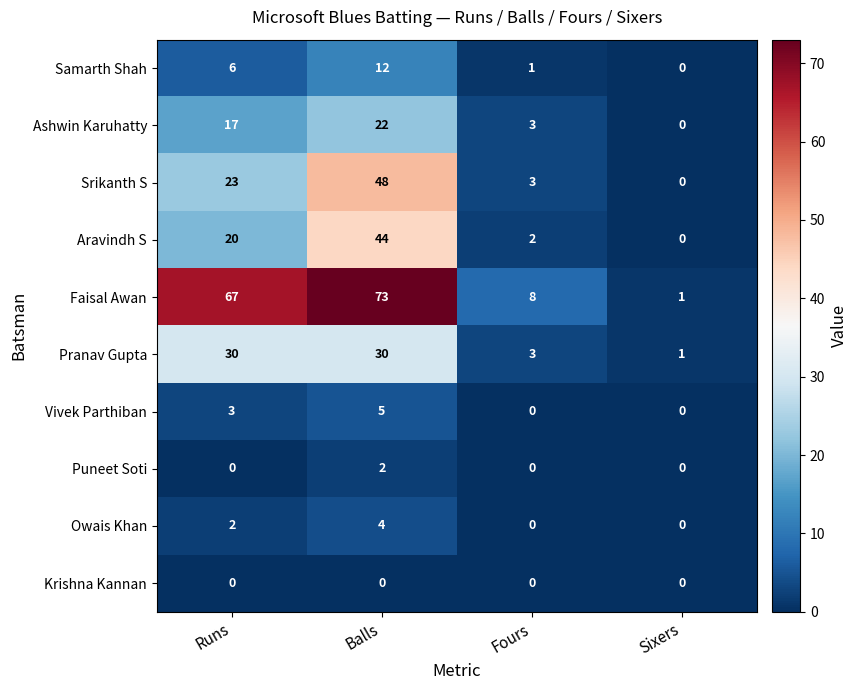

How many Owais Khan values are between 0 and 4?

4